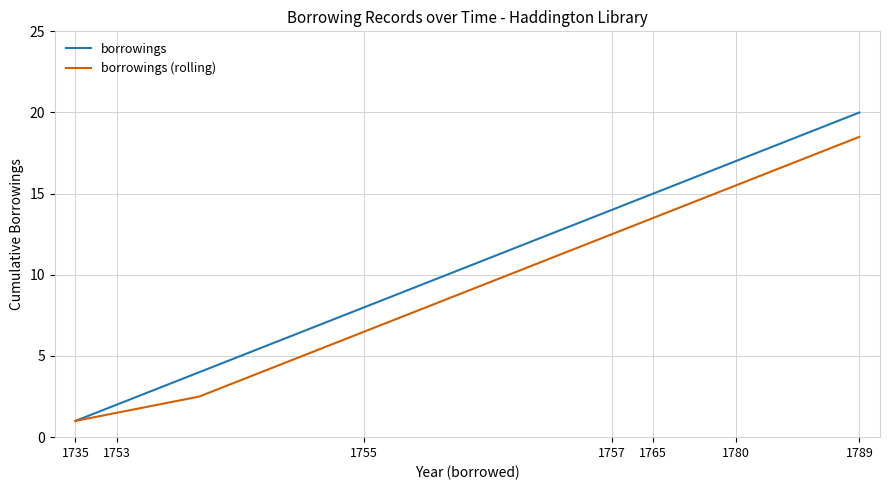

What is the smallest value displayed?

1.0